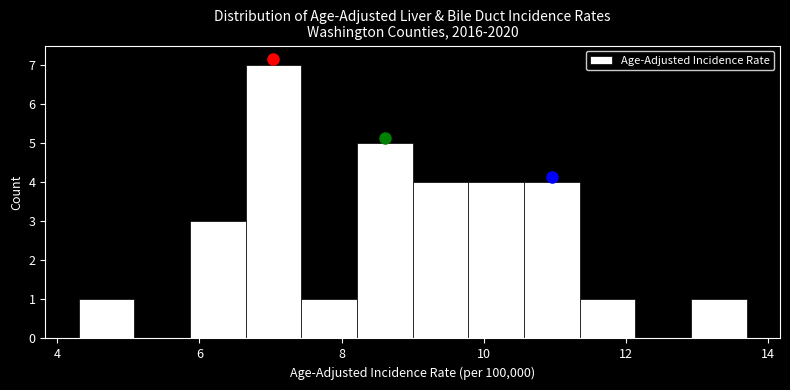

Read against the x-axis, roughly where is the centre of the tallest bar?

7.0